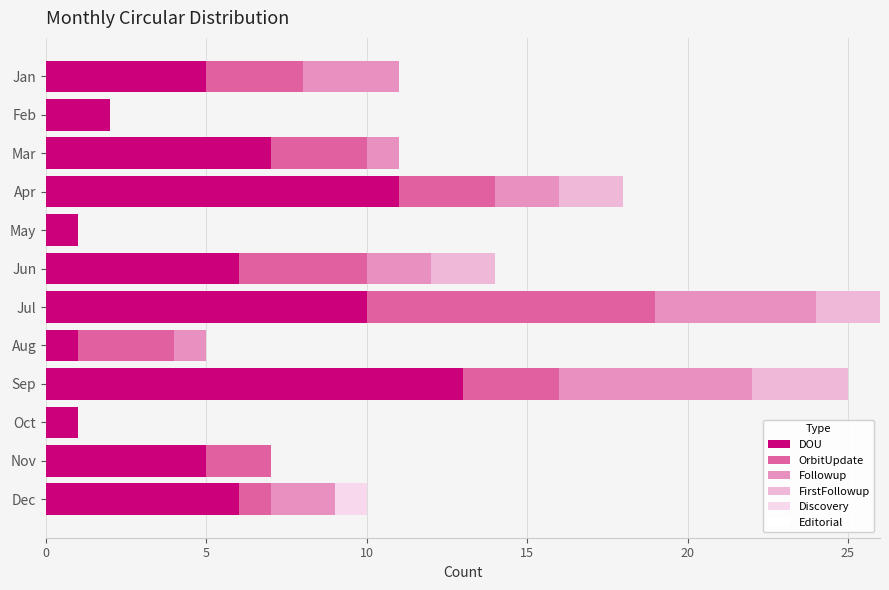

How many series are shown in this chart?

5